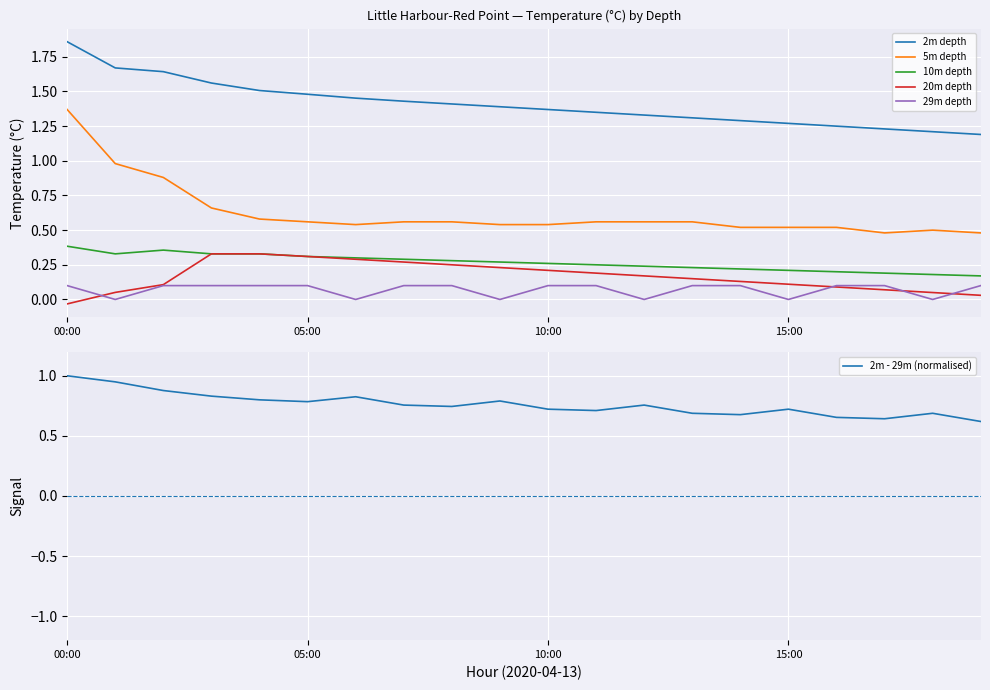

Is it true that 5m depth equals 0.5 at 19?

True